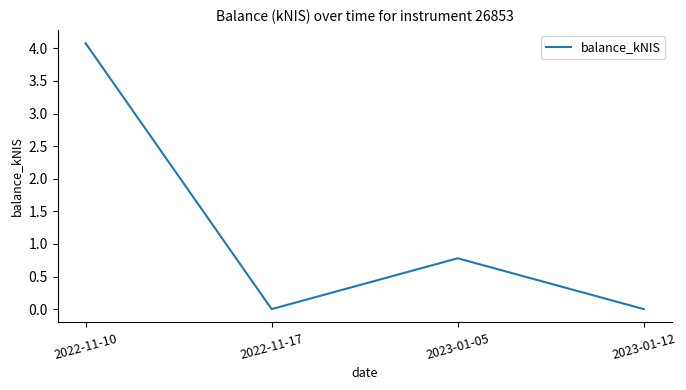

How many interior local peaks (higher than both neighbors) does the data have?

1